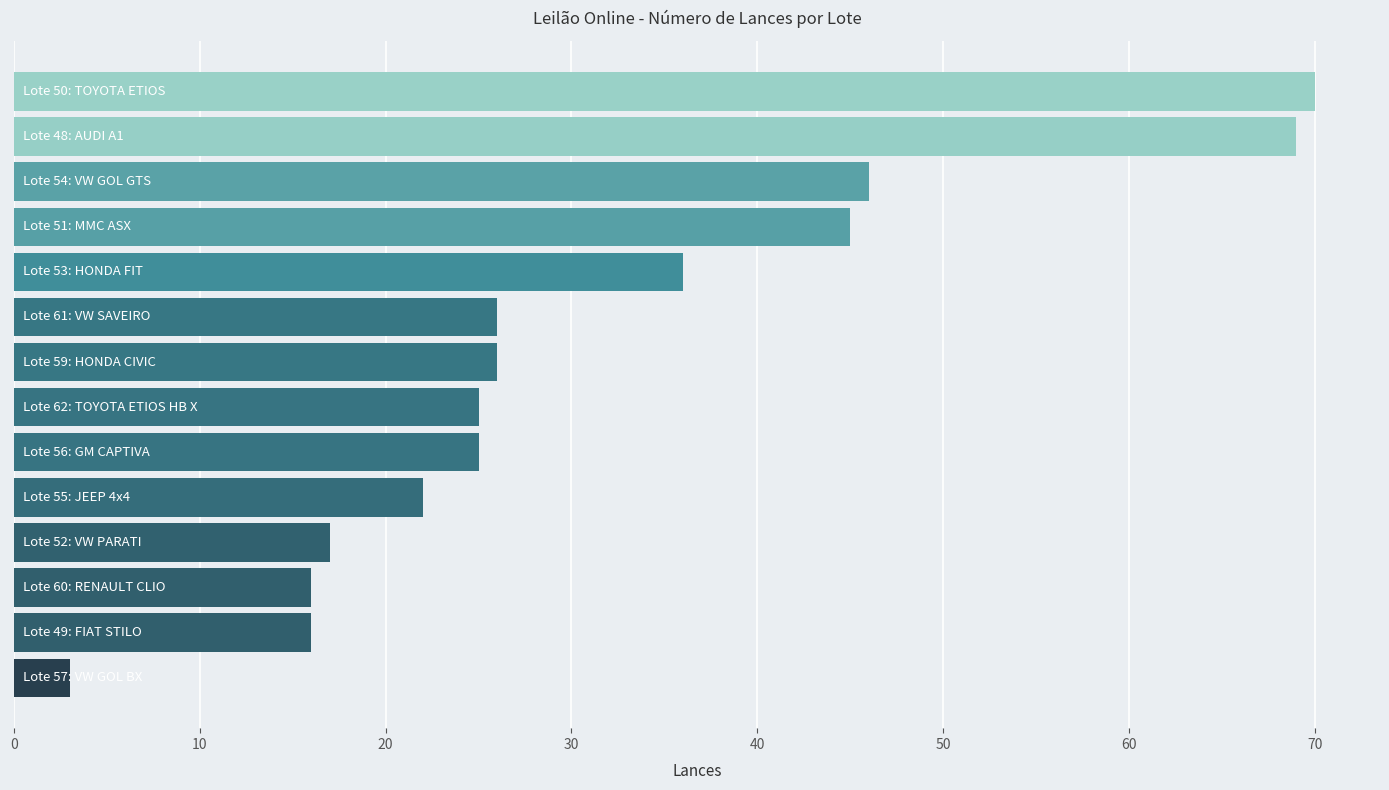

What is the sum of all values?

442